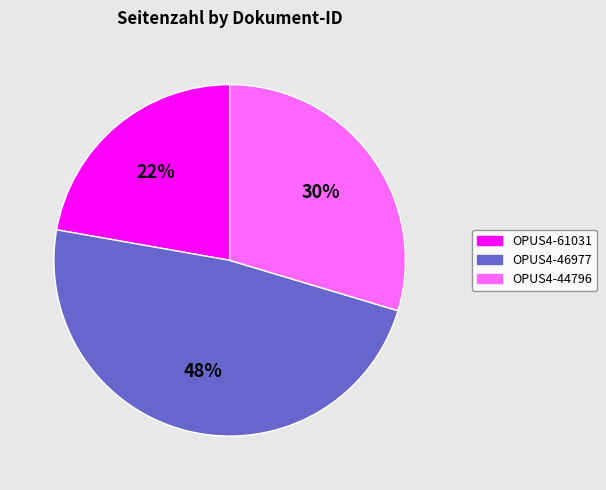

How many segments does this pie chart have?

3